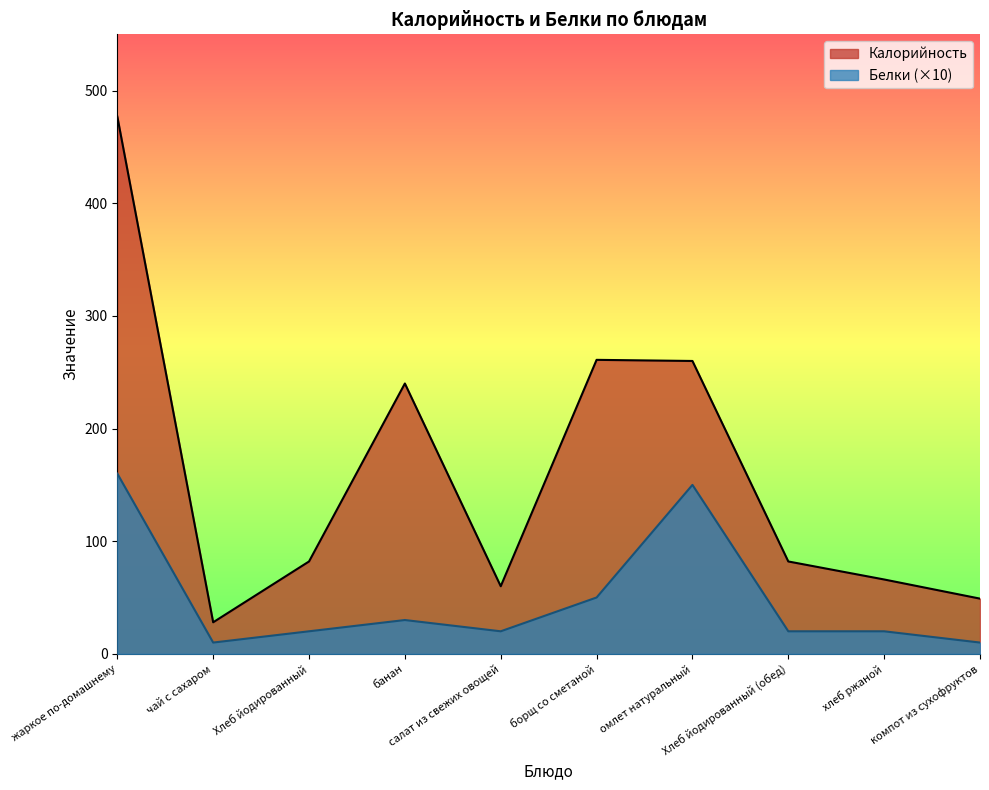

The value of Калорийность at омлет натуральный is 351. True or false?

False